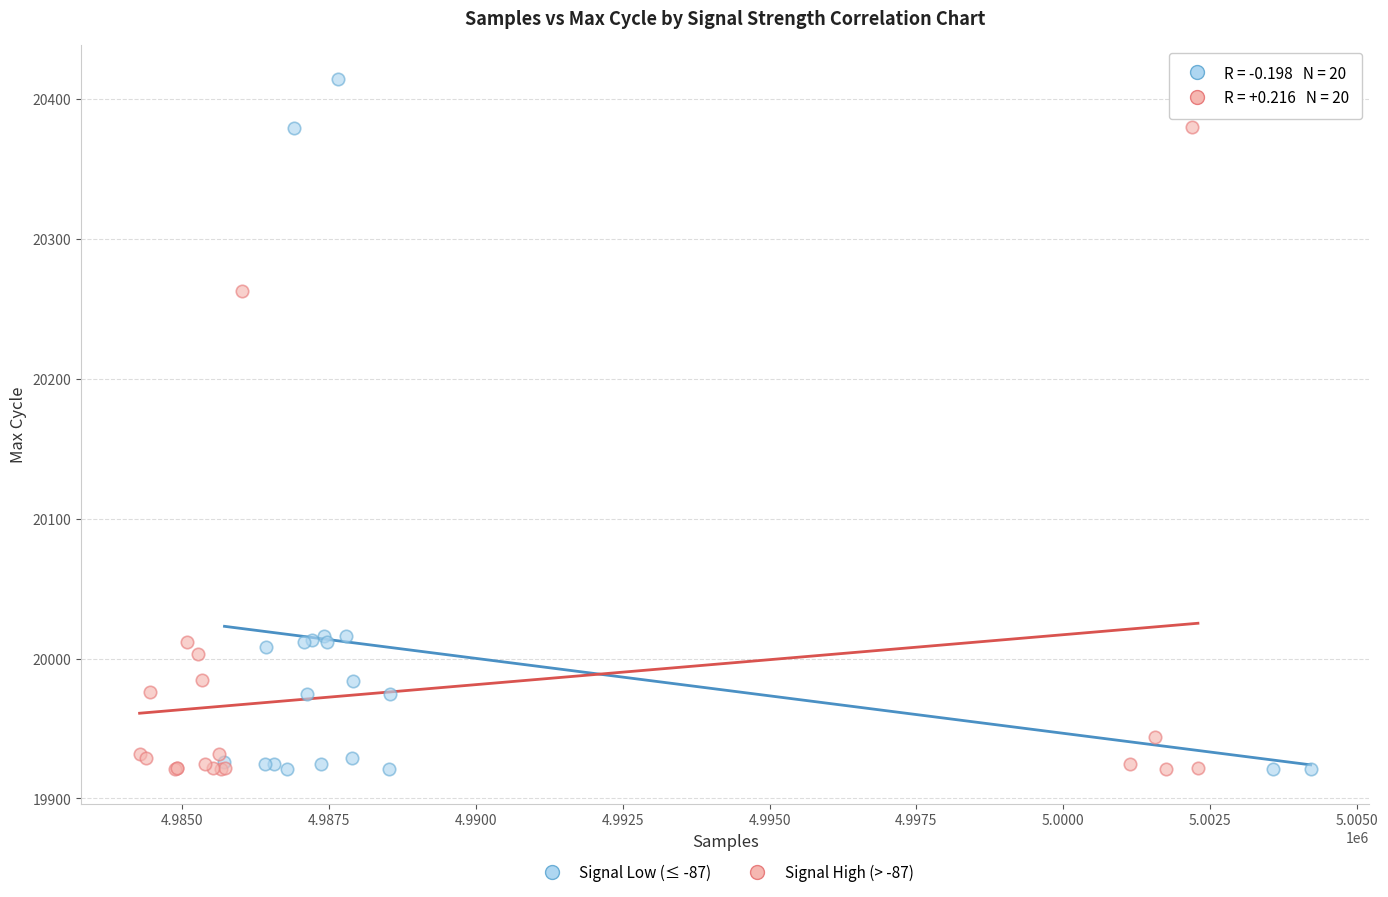

Which series has the largest Y range (max minus min)?

Signal Low (≤ -87)